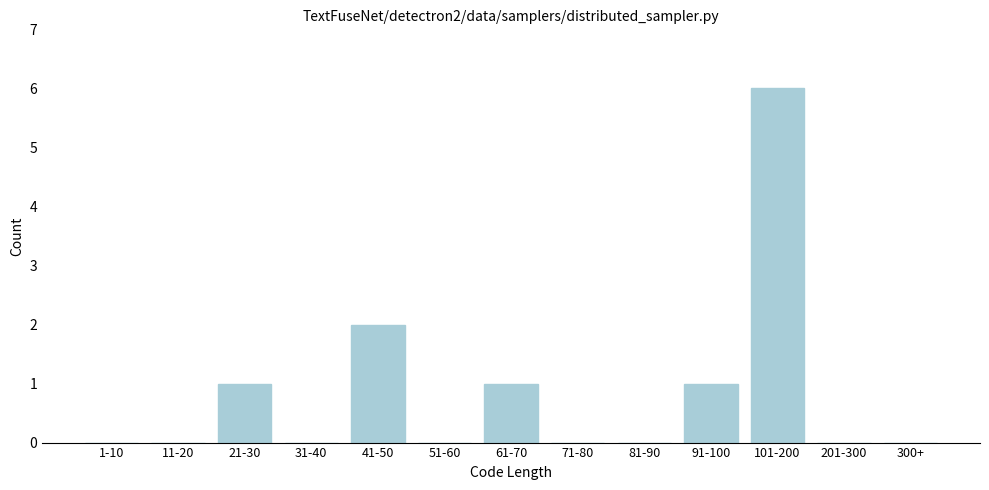

Reading left to right, extract all data points from this chart.

1-10=0	11-20=0	21-30=1	31-40=0	41-50=2	51-60=0	61-70=1	71-80=0	81-90=0	91-100=1	101-200=6	201-300=0	300+=0